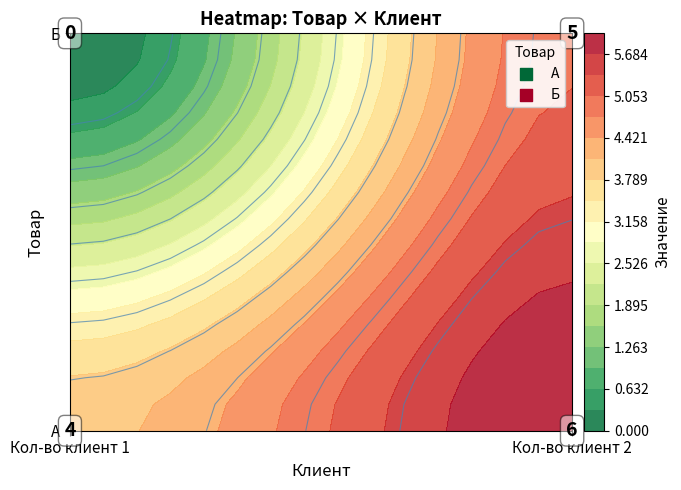

What is the average value of the А series?

5